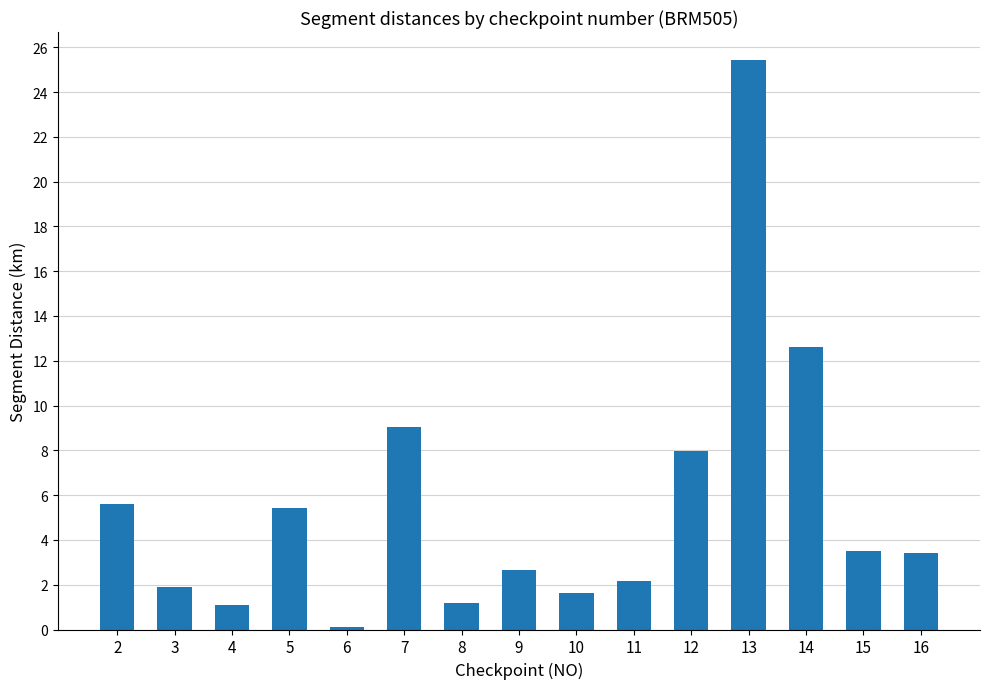

Between 7 and 3, which is larger?

7